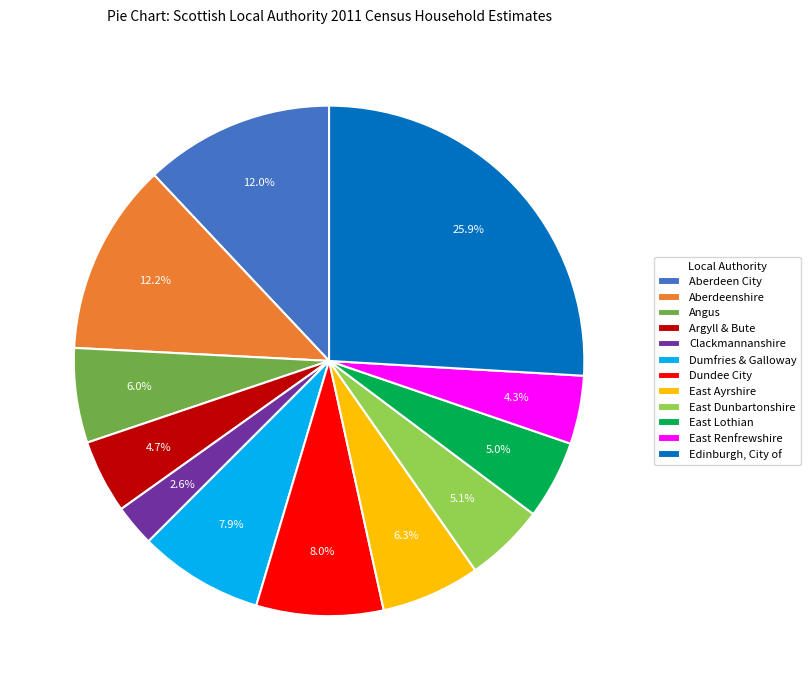

What percentage do Edinburgh, City of and Dumfries & Galloway together represent?

33.8%